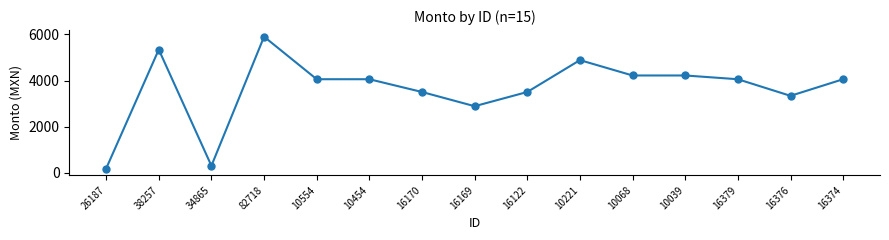

Between 16170 and 38257, which is larger?

38257